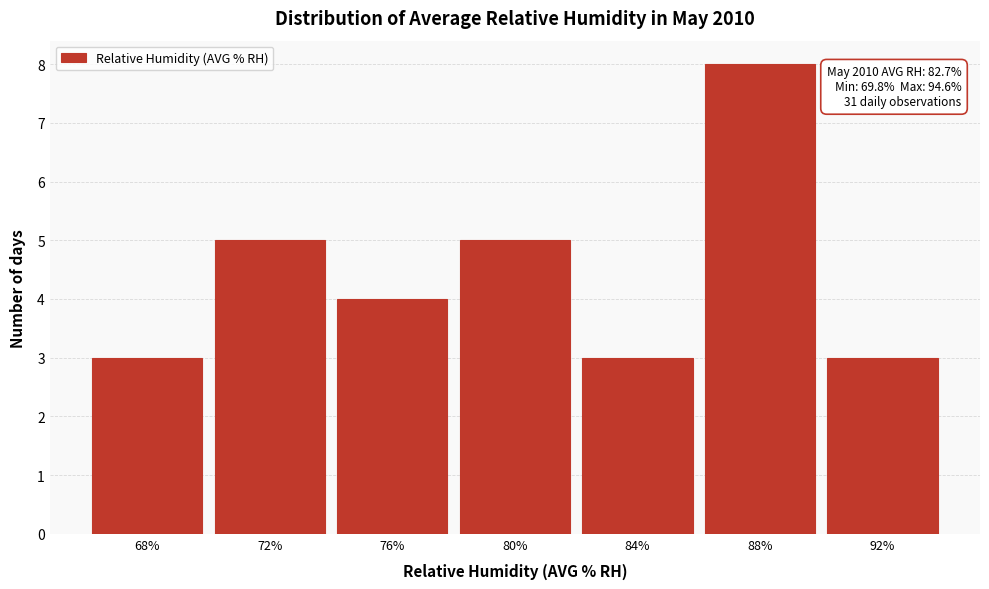

Reading left to right, extract all data points from this chart.

3	5	4	5	3	8	3